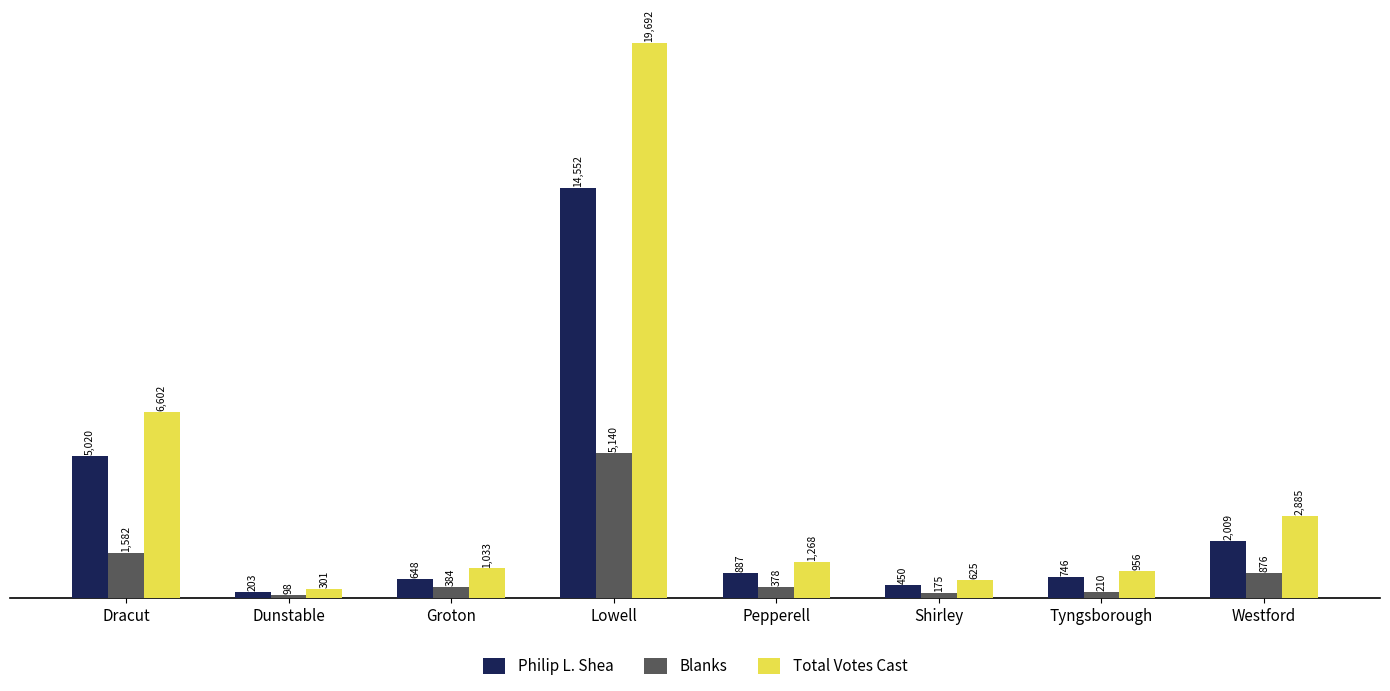

Rank the series by their average value, from highest to lowest.

Total Votes Cast, Philip L. Shea, Blanks